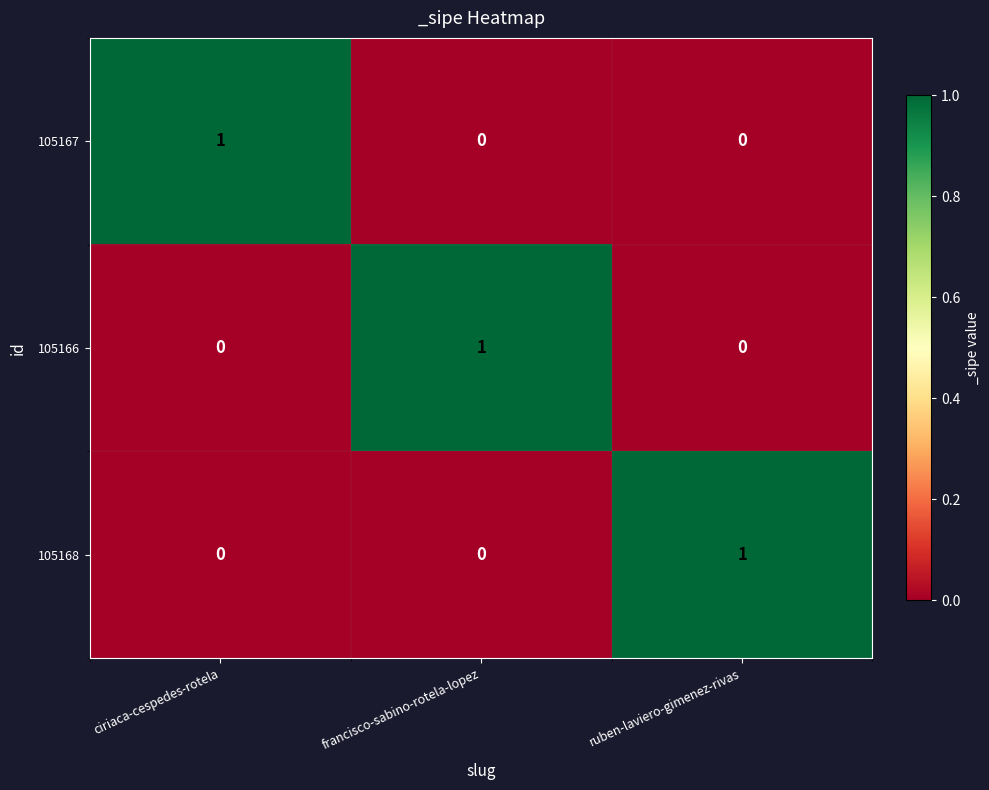

Reading right to left, what are all the values shown in this chart?

105167: ruben-laviero-gimenez-rivas=0	francisco-sabino-rotela-lopez=0	ciriaca-cespedes-rotela=1
105166: ruben-laviero-gimenez-rivas=0	francisco-sabino-rotela-lopez=1	ciriaca-cespedes-rotela=0
105168: ruben-laviero-gimenez-rivas=1	francisco-sabino-rotela-lopez=0	ciriaca-cespedes-rotela=0